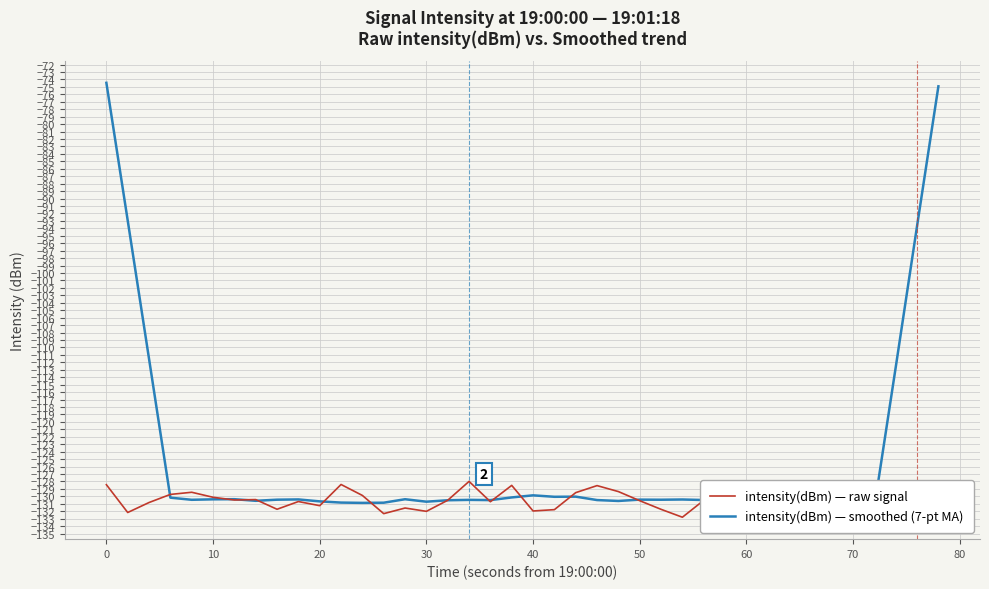

At how many categories does at least one series exceed -87?

2